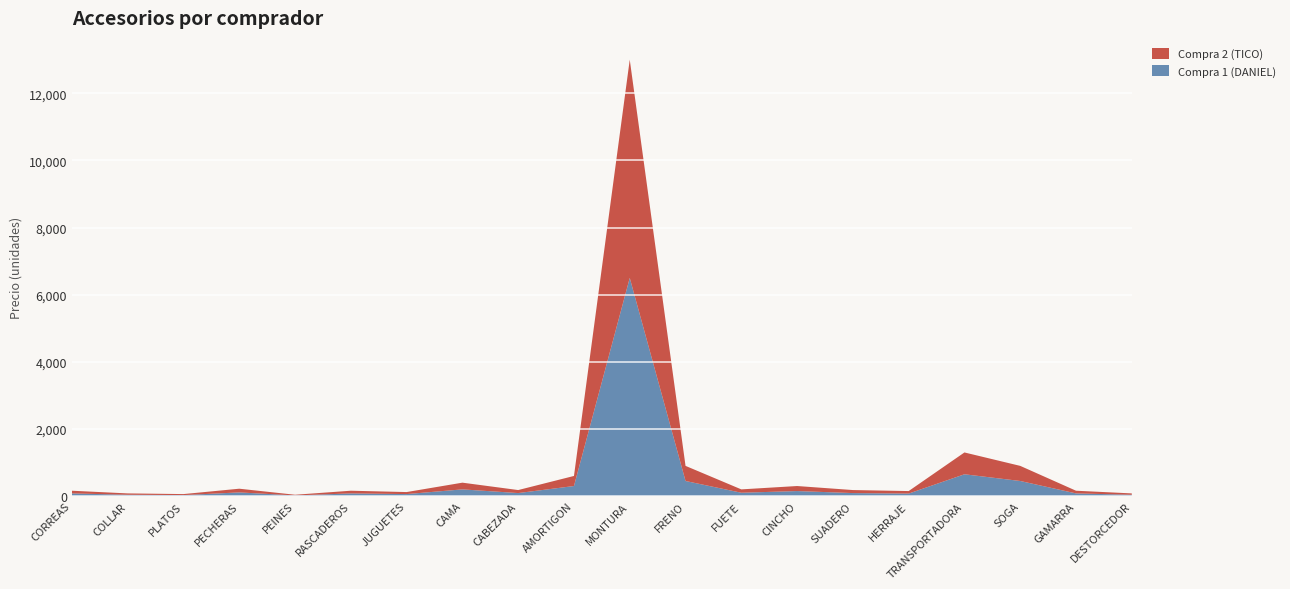

Reading right to left, what are all the values shown in this chart?

Compra 1 (DANIEL): 40	80	450	650	75	90	150	100	450	6500	300	90	200	60	80	20	110	30	40	80
Compra 2 (TICO): 40	80	450	650	75	90	150	100	450	6500	300	90	200	60	80	20	110	30	40	80